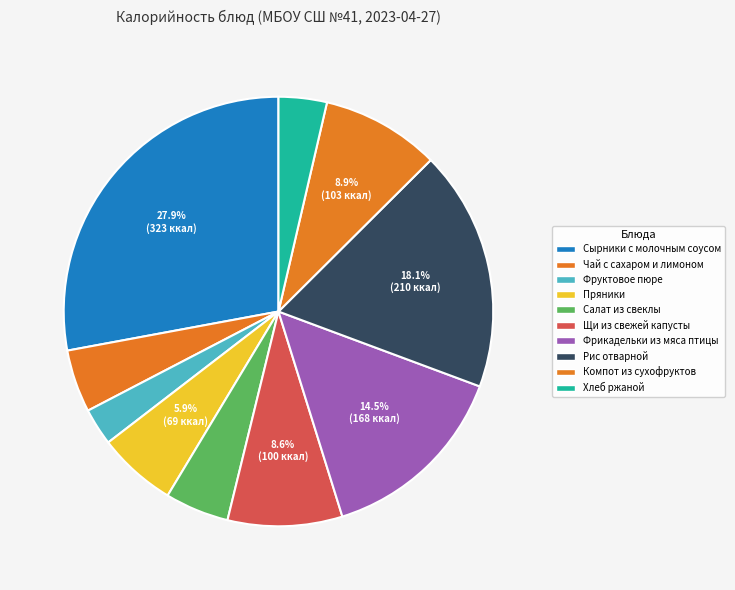

To the nearest percent, what is the difference between the Салат из свеклы and Фрикадельки из мяса птицы slice percentages?

10%